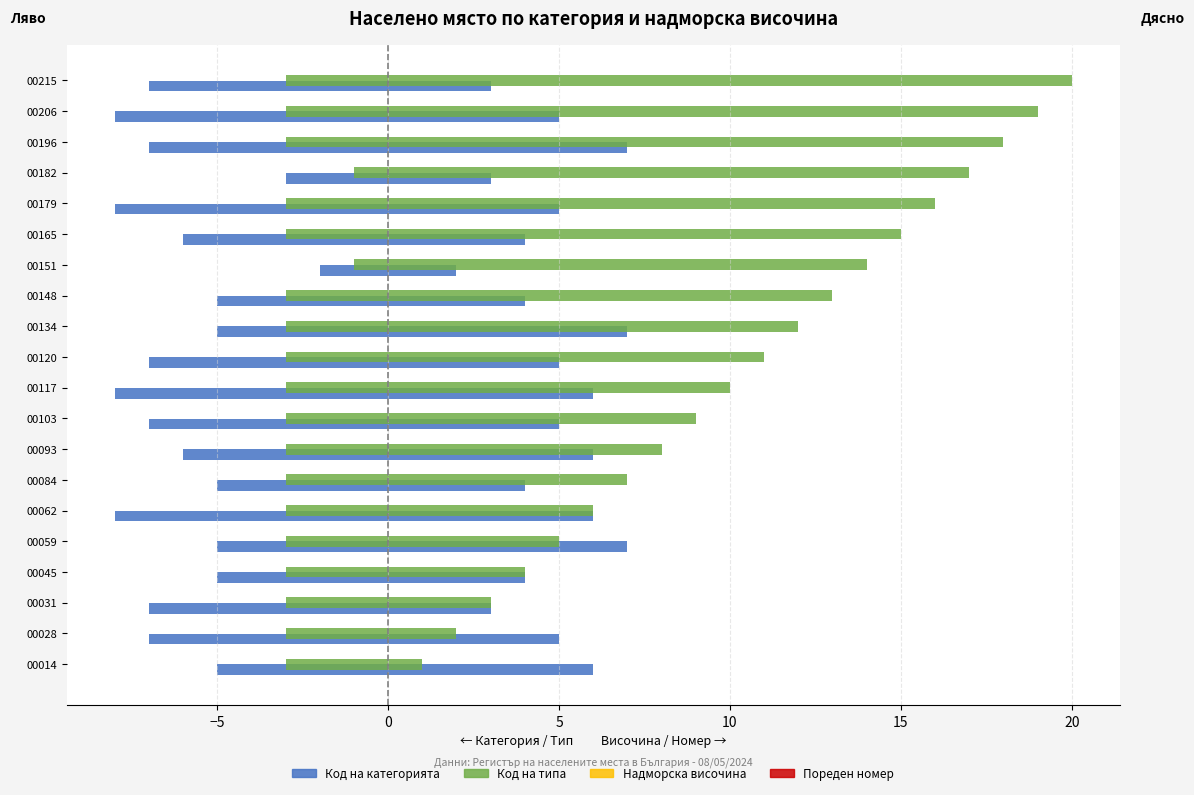

What is the highest value of the Надморска височина series?

7